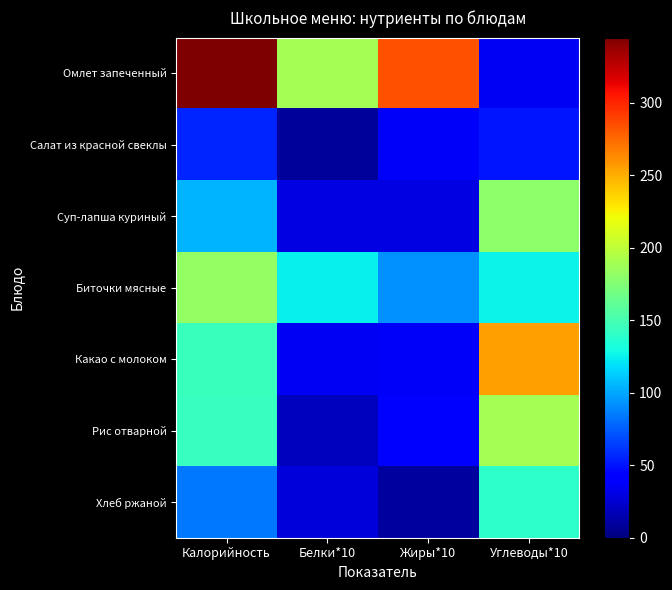

What is the total value across all series at Углеводы*10?

976.2